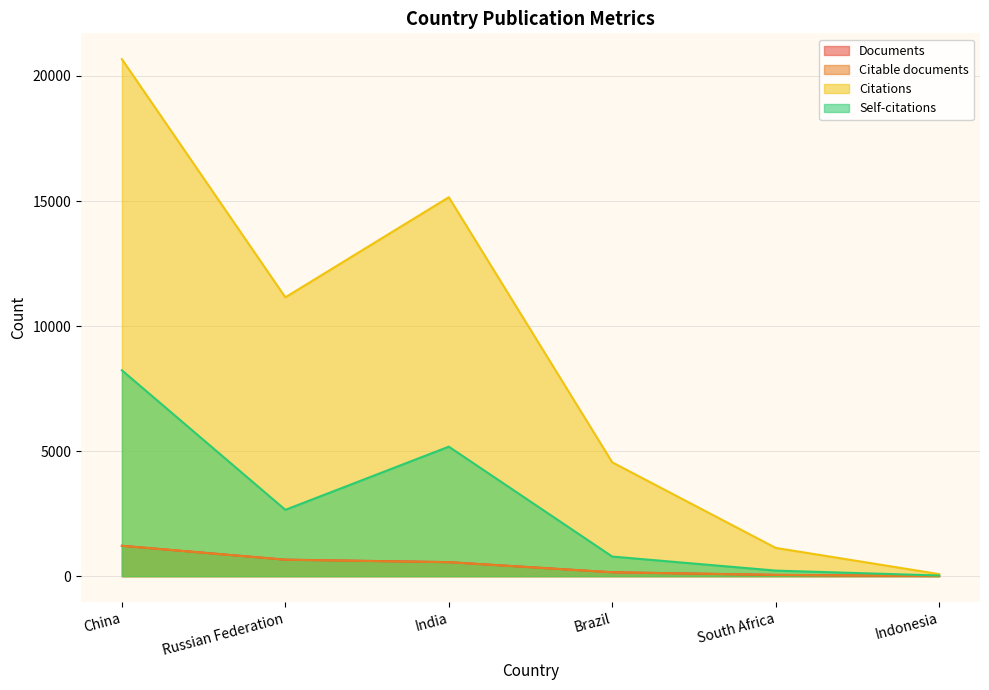

What is the difference between the maximum and minimum values in the Citations series?

20589